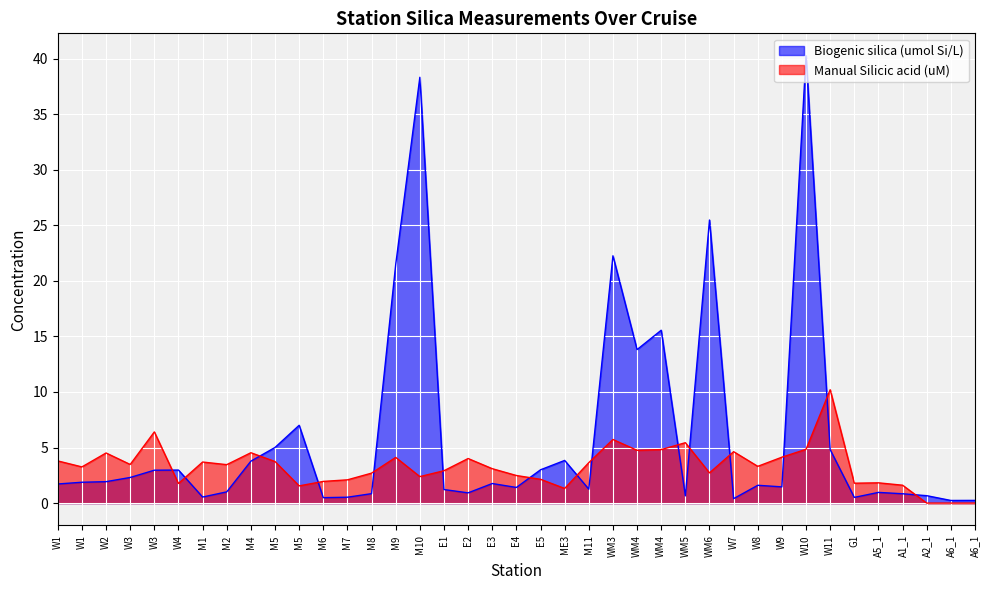

How many interior local valleys does the Biogenic silica (umol Si/L) series have?

11